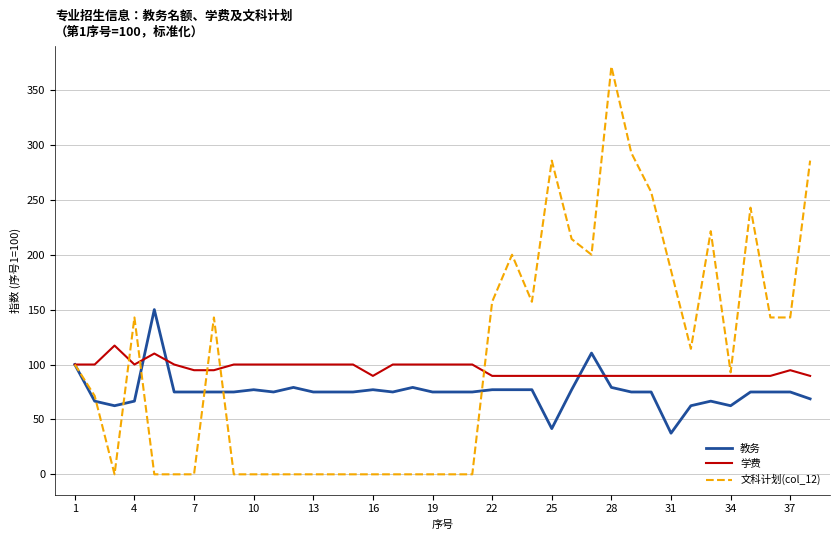

List the series in order of their peak value, highest first.

文科计划(col_12), 教务, 学费